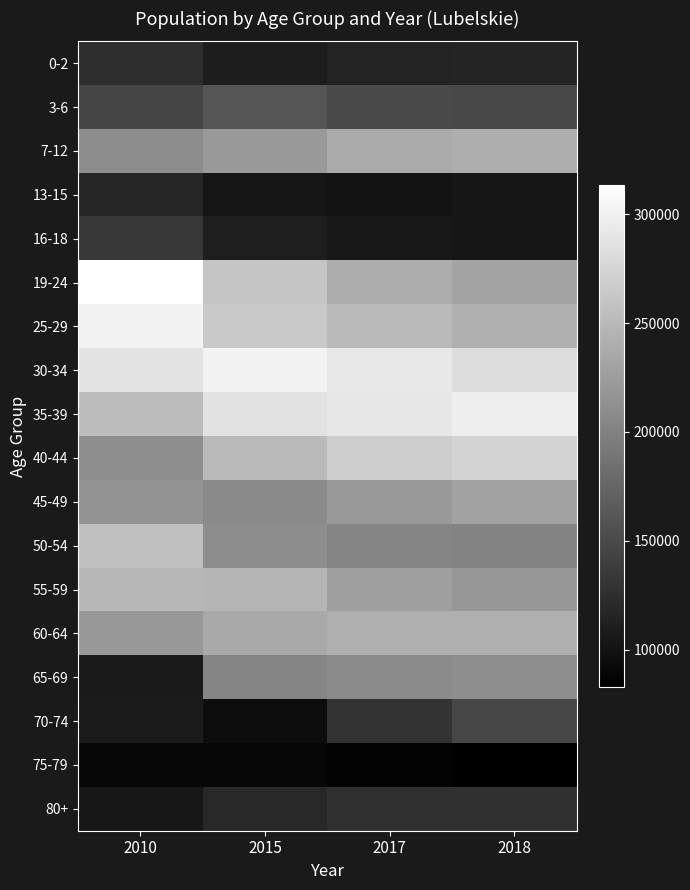

What is the difference between the highest and lowest values at 2010?

223873